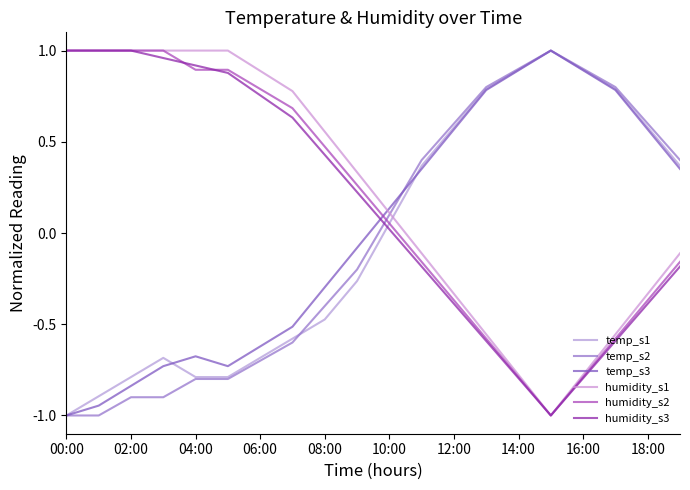

What is the sum of all temp_s1 values?

-0.6